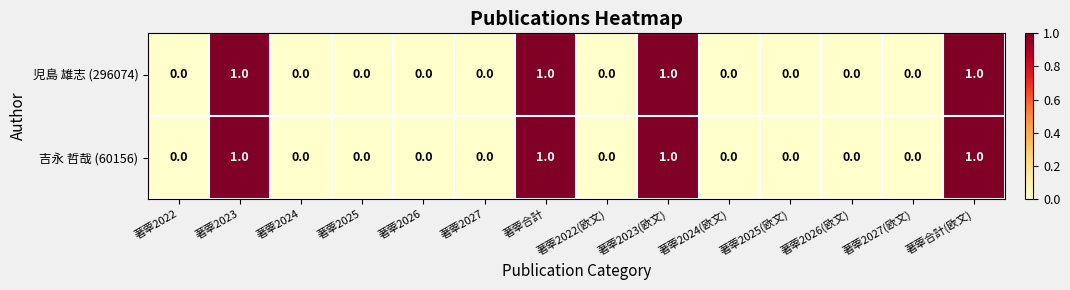

How many series are shown in this chart?

2